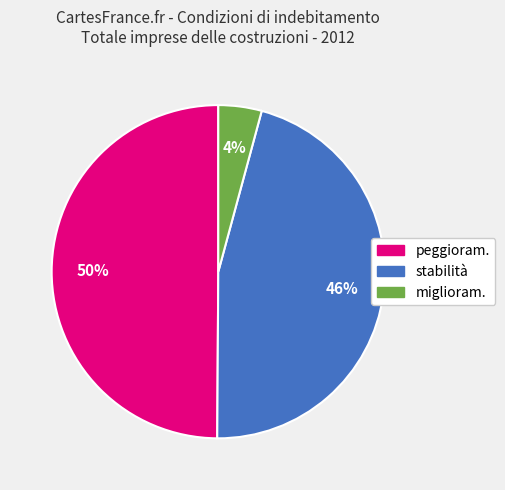

The stabilità slice represents 46% of the pie. True or false?

True